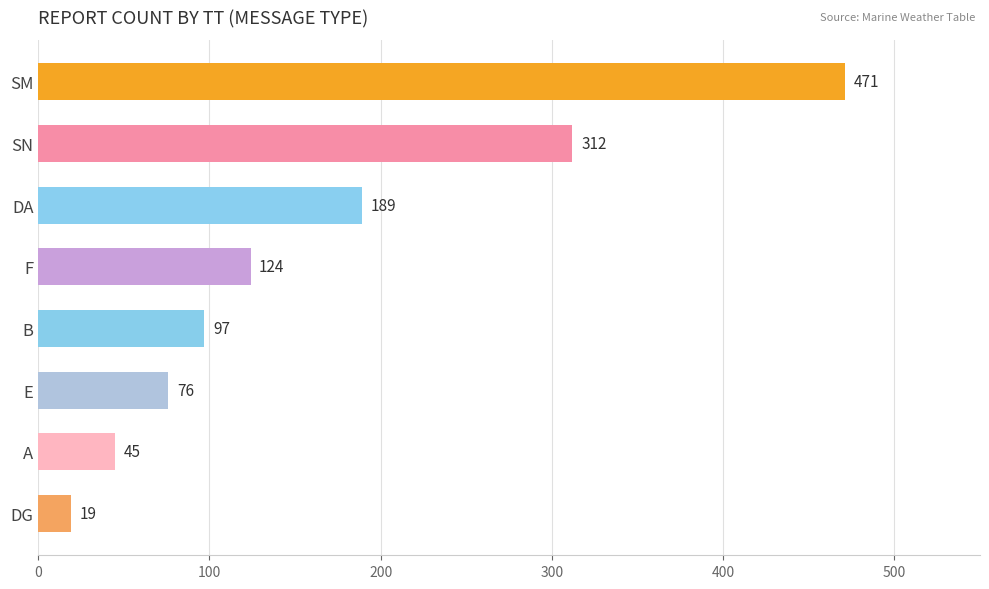

List the labels in order of value, smallest first.

DG, A, E, B, F, DA, SN, SM